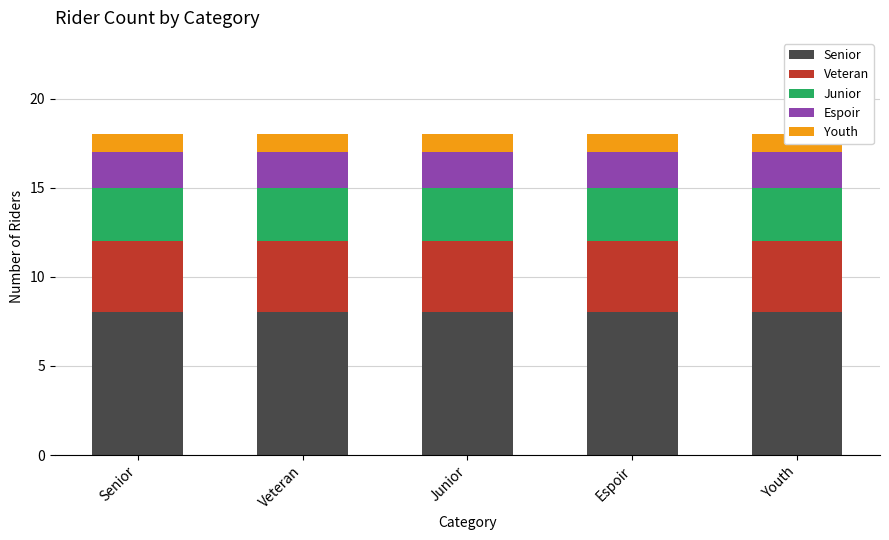

Rank the categories by Veteran value from highest to lowest.

Senior, Veteran, Junior, Espoir, Youth